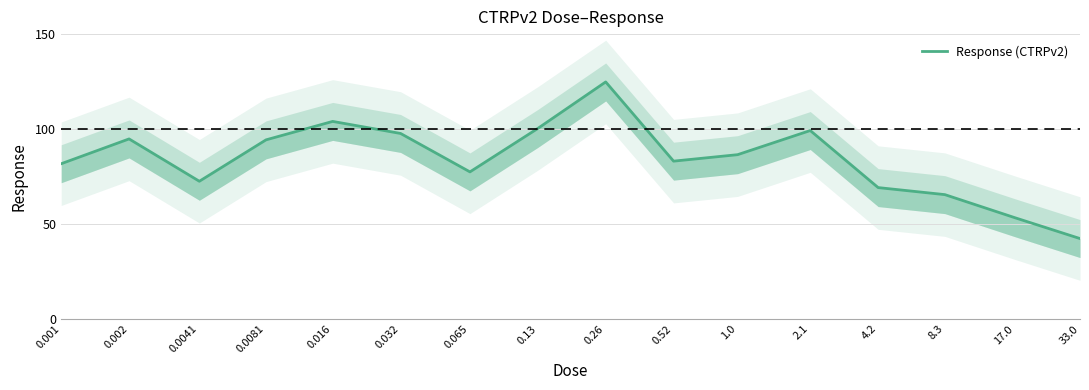

At which category does the chart reach its peak across all series?

0.26